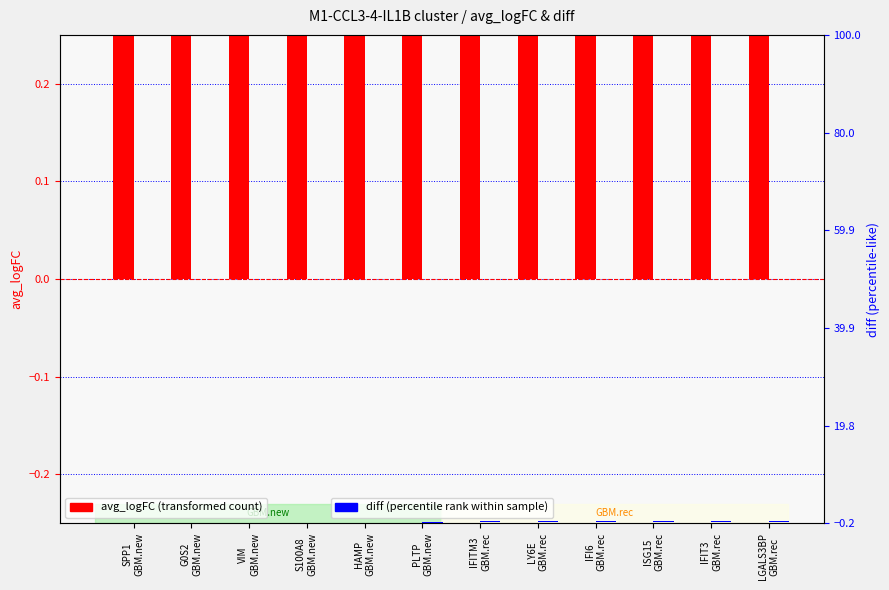

What are all the series names shown in the legend?

avg_logFC, diff